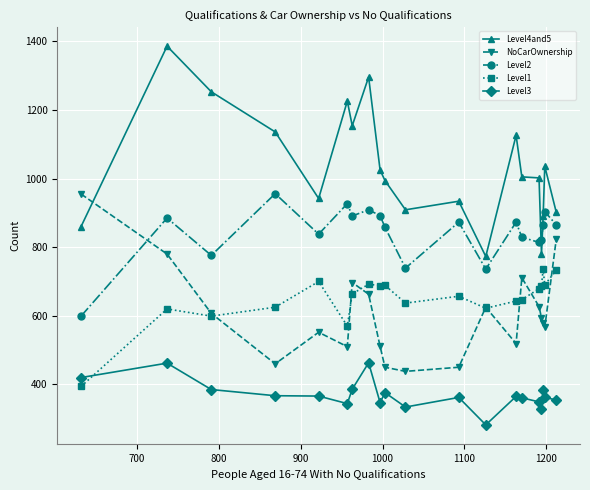

At how many categories does at least one series exceed 805?

19